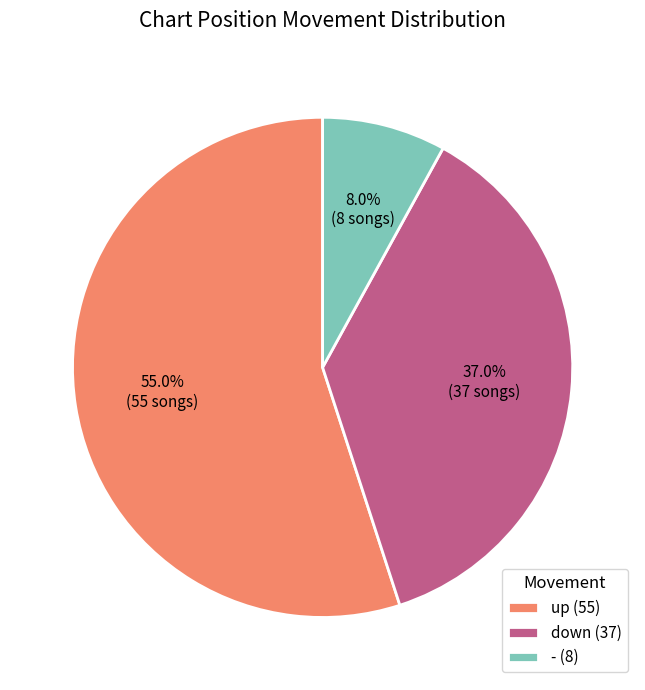

How much of the chart is everything except up?

45.0%